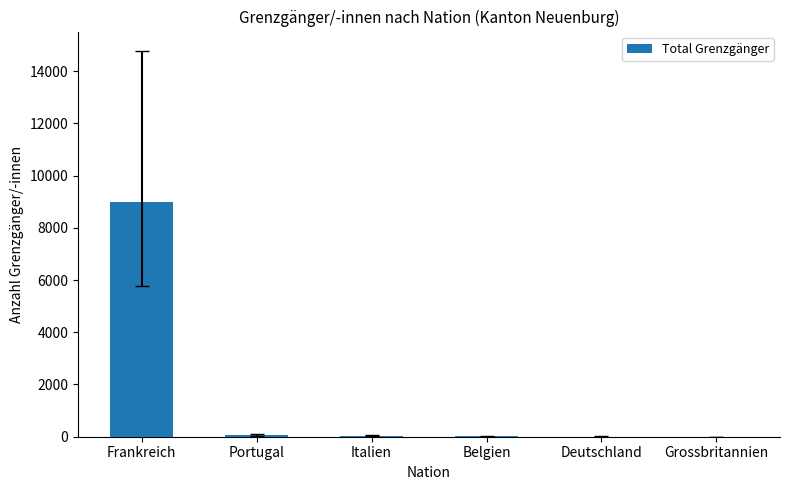

What is the sum of all values?

9122